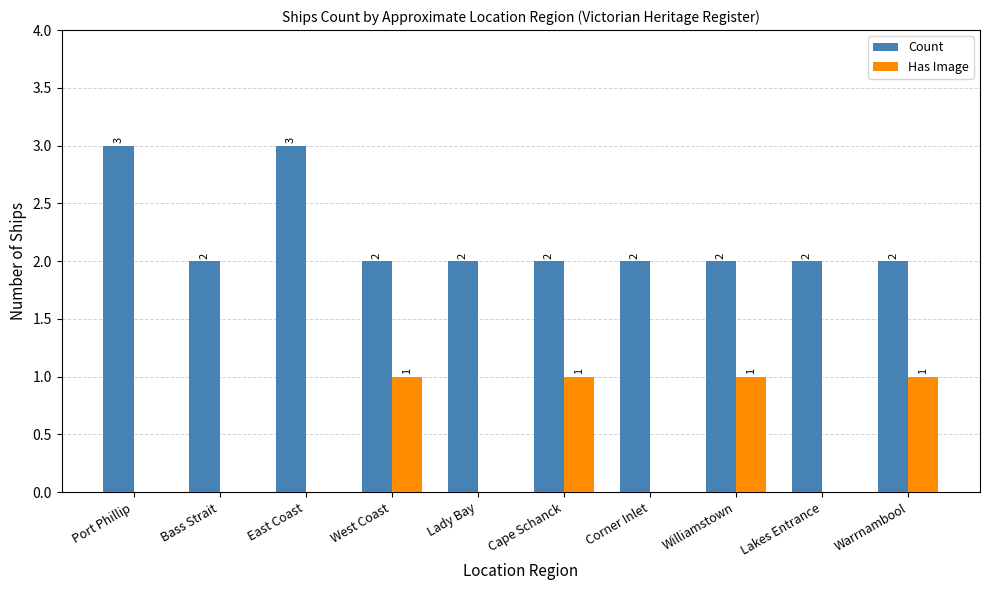

How many Has Image values are between 0 and 1?

10